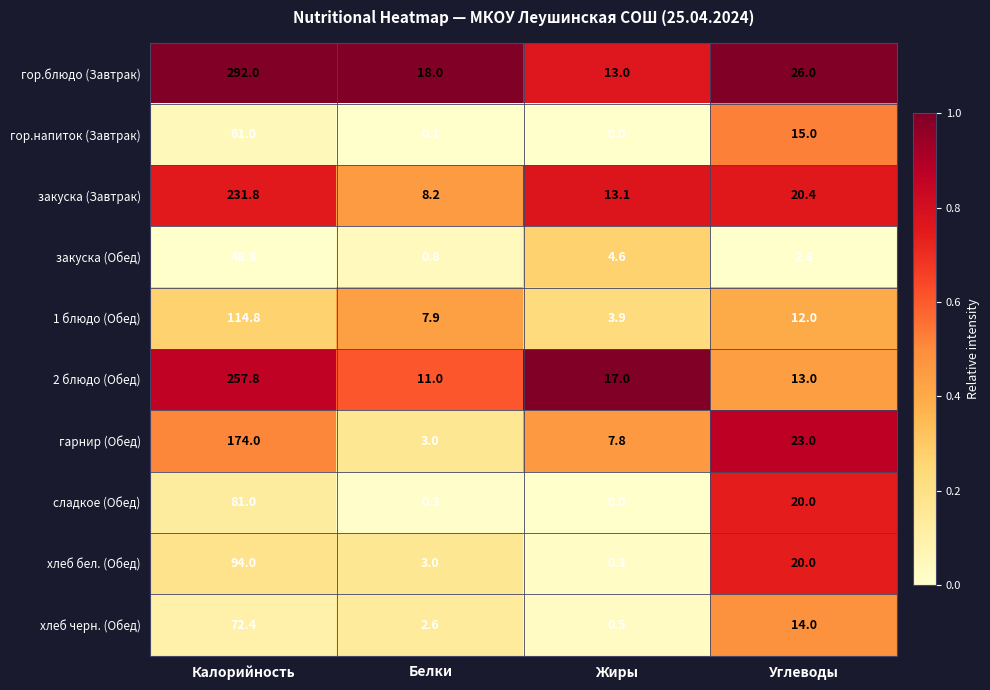

At which category does the chart reach its minimum across all series?

Жиры